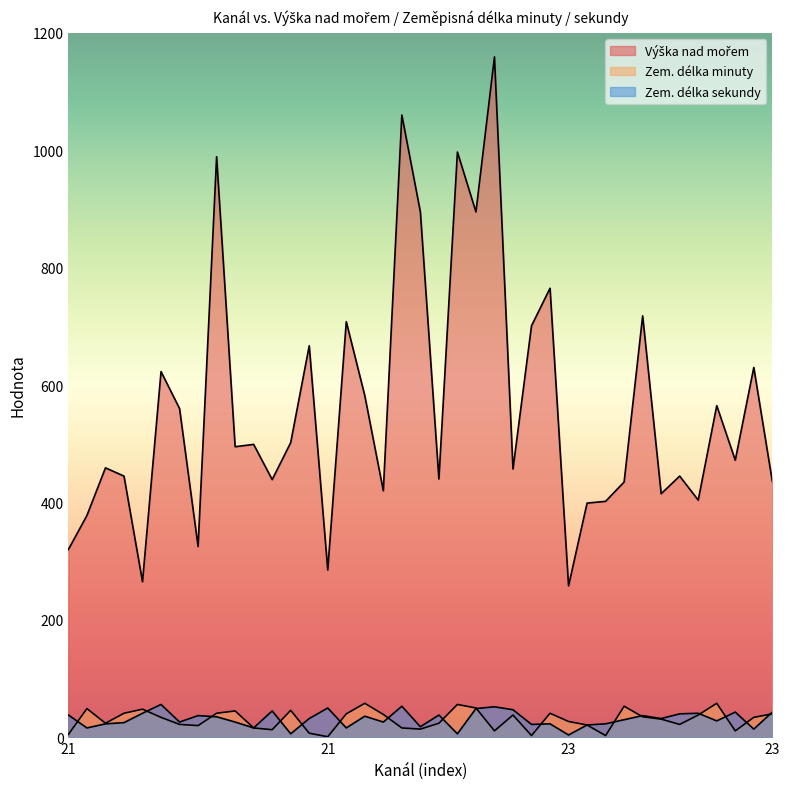

What is the difference between the maximum and minimum values in the Zem. délka minuty series?

57